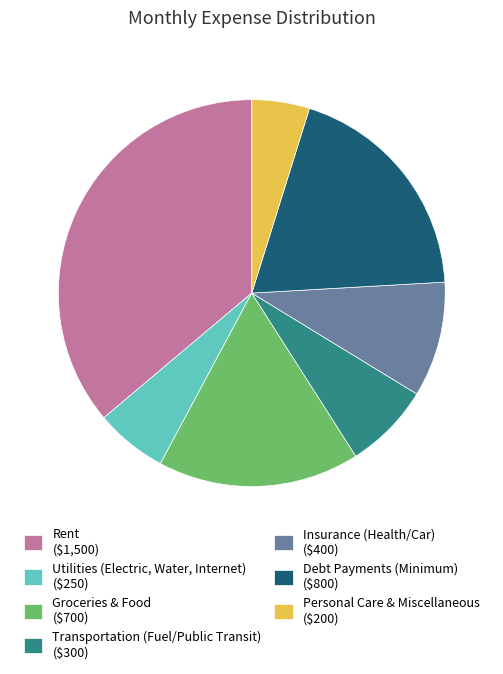

How many slices are in this pie chart?

7